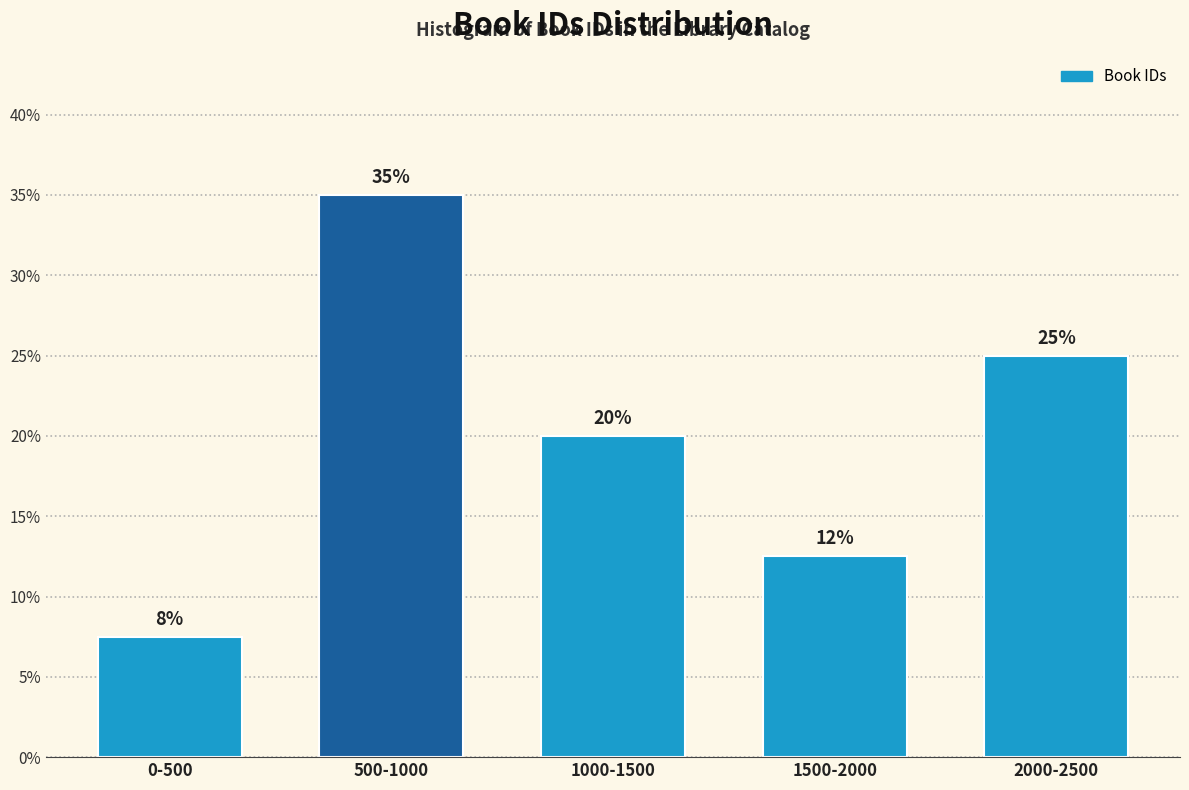

What position from the left is 1500-2000?

4